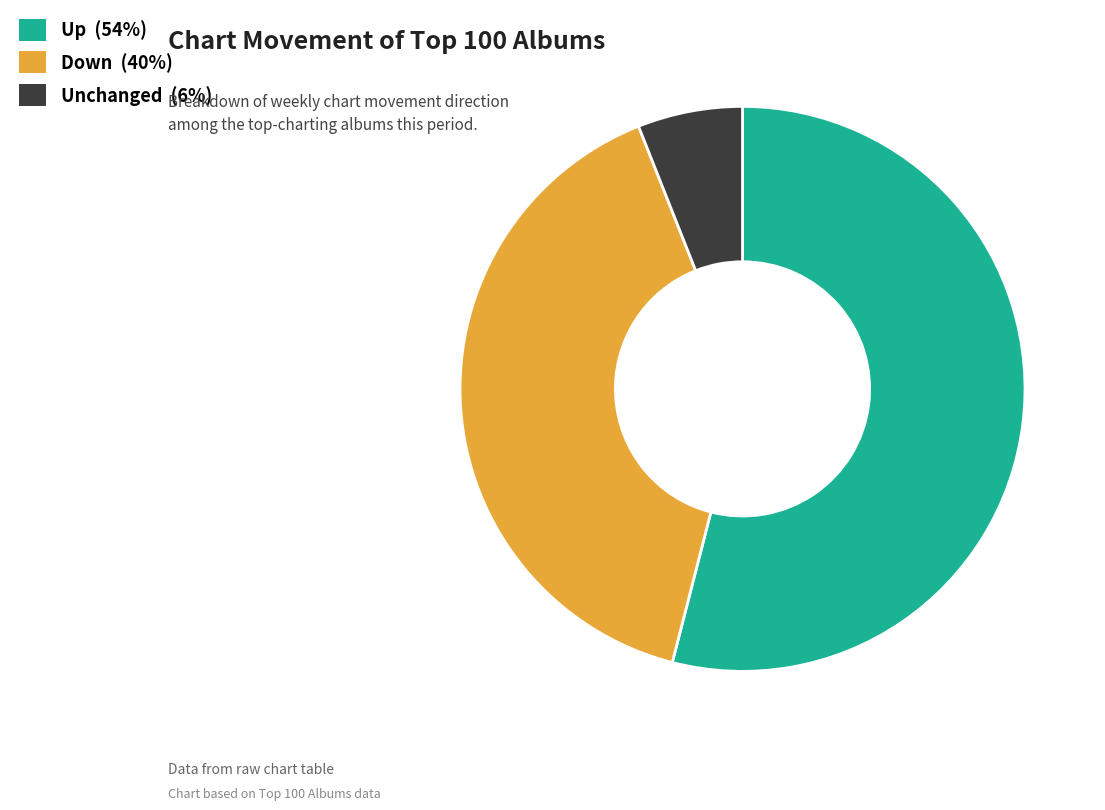

Is there a majority slice in this chart?

Yes